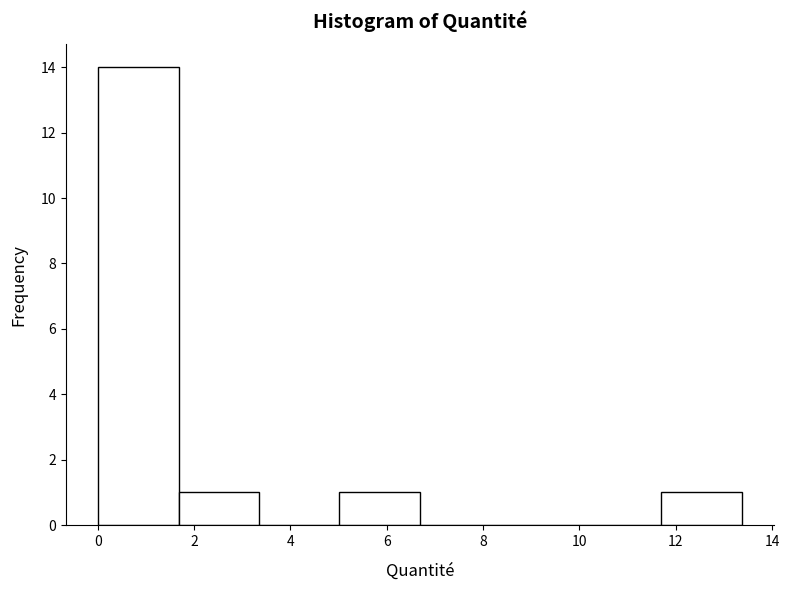

Reading left to right, transcribe this chart: for each bar, give the range it covers on the x-axis and its height. Neither the bar edges nor the heights are printed on the chart, so give them approximately, as read against the axes.

0.0 to 1.6: 14
1.6 to 3.4: 1
3.4 to 5.0: 0
5.0 to 6.6: 1
6.6 to 8.4: 0
8.4 to 10.0: 0
10.0 to 11.6: 0
11.6 to 13.4: 1